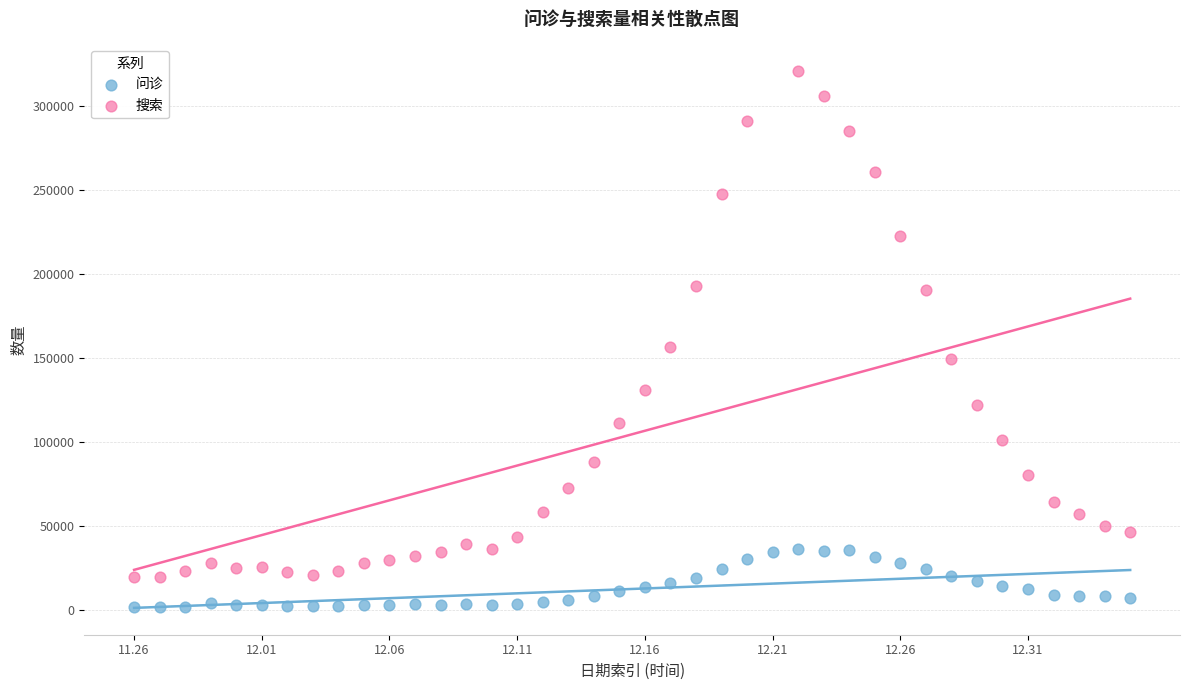

Which series contains the highest Y value?

搜索